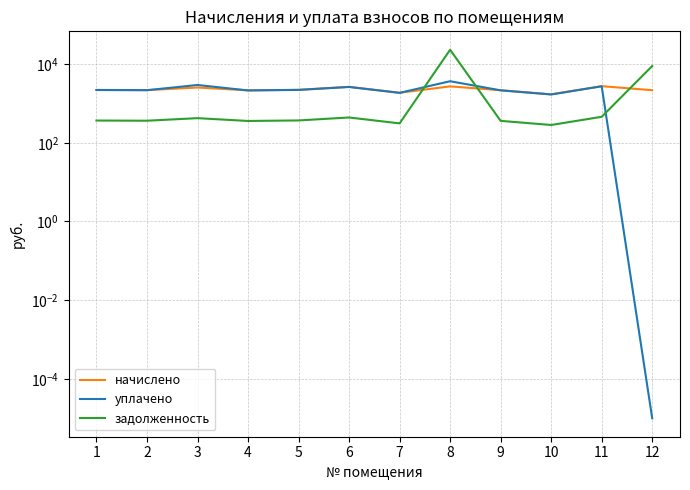

How many values in the задолженность series are below 369?

6